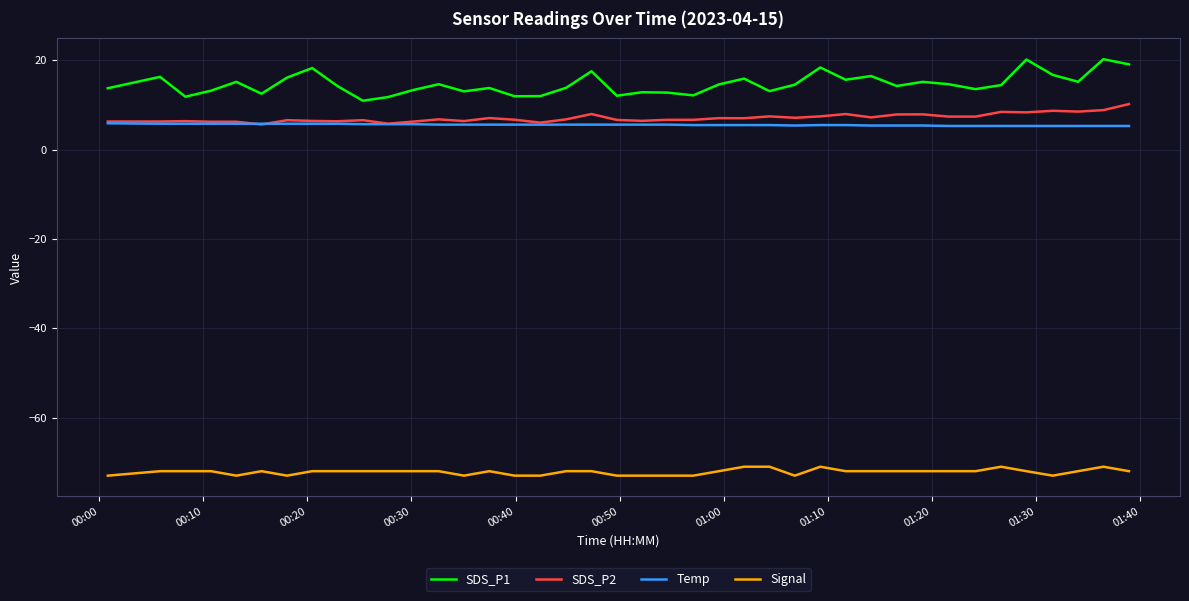

List the series in order of their peak value, highest first.

SDS_P1, SDS_P2, Temp, Signal